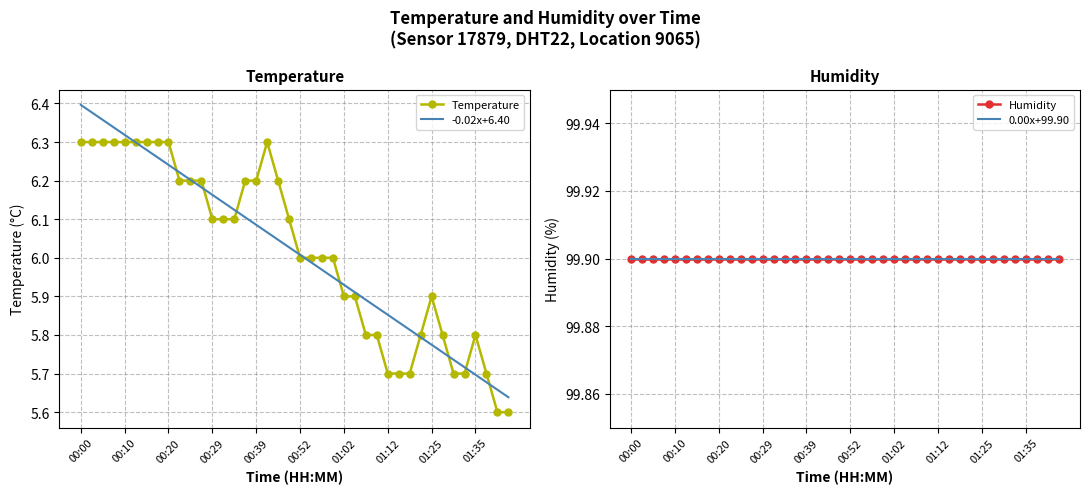

Which category has the lowest value in the -0.02x+6.40 series?

39